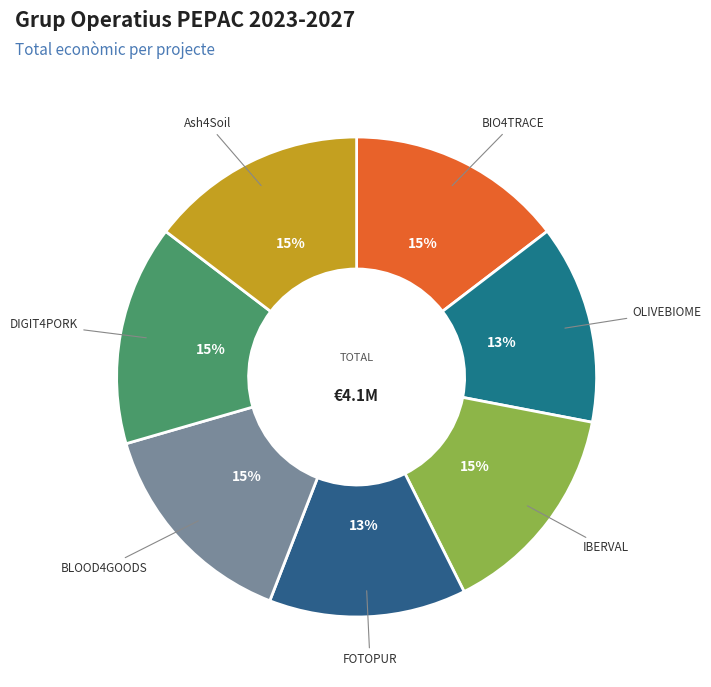

To the nearest percent, what is the difference between the largest and smallest slice percentages?

2%